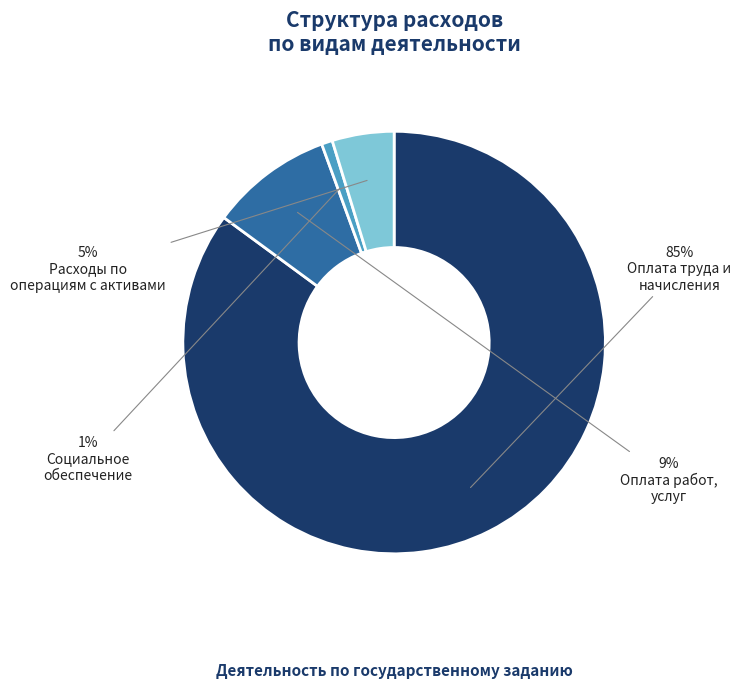

How many slices are in this pie chart?

4